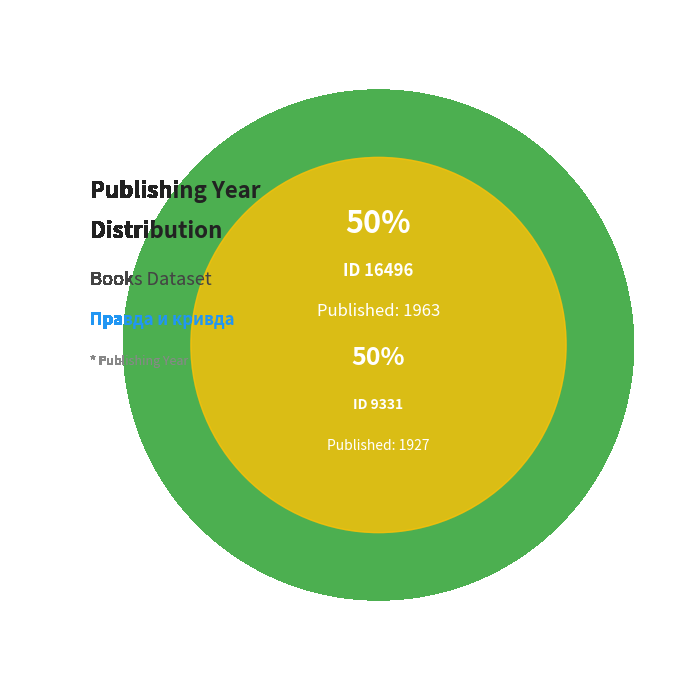

The 16496 slice represents 50% of the pie. True or false?

True